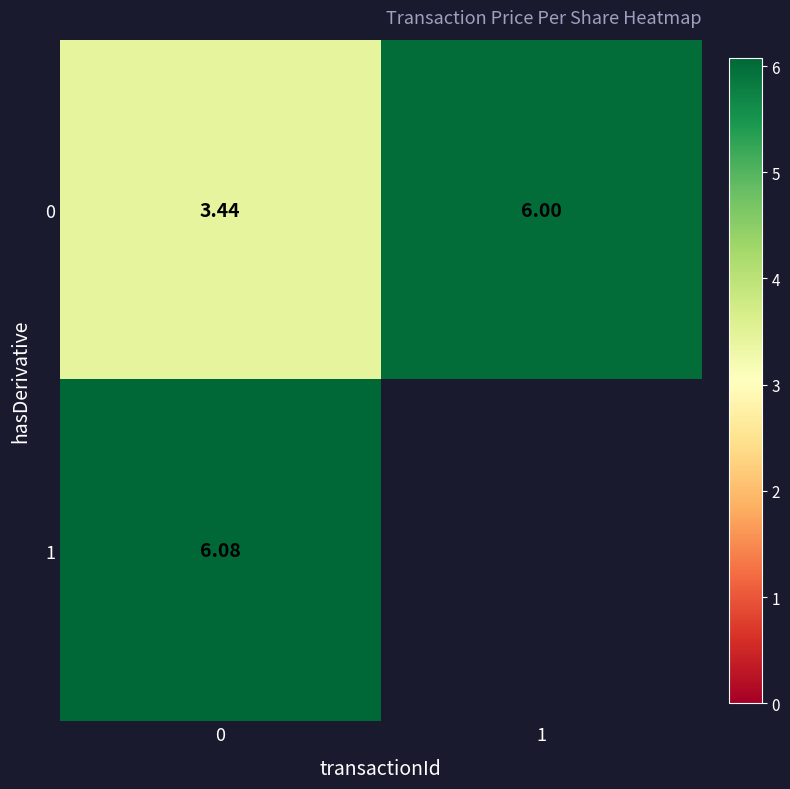

Is the value of 1 at 0 greater than the value of 0 at 0?

Yes